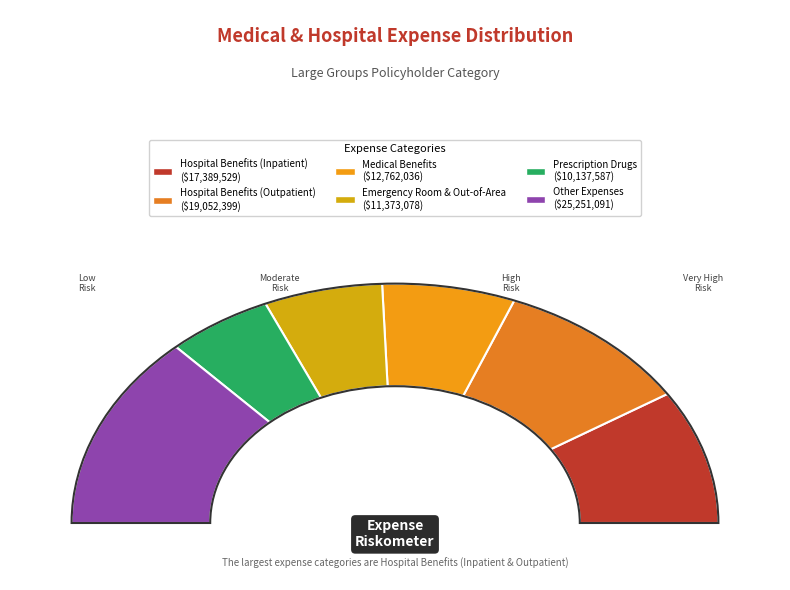

To the nearest percent, what is the difference between the largest and smallest slice percentages?

16%